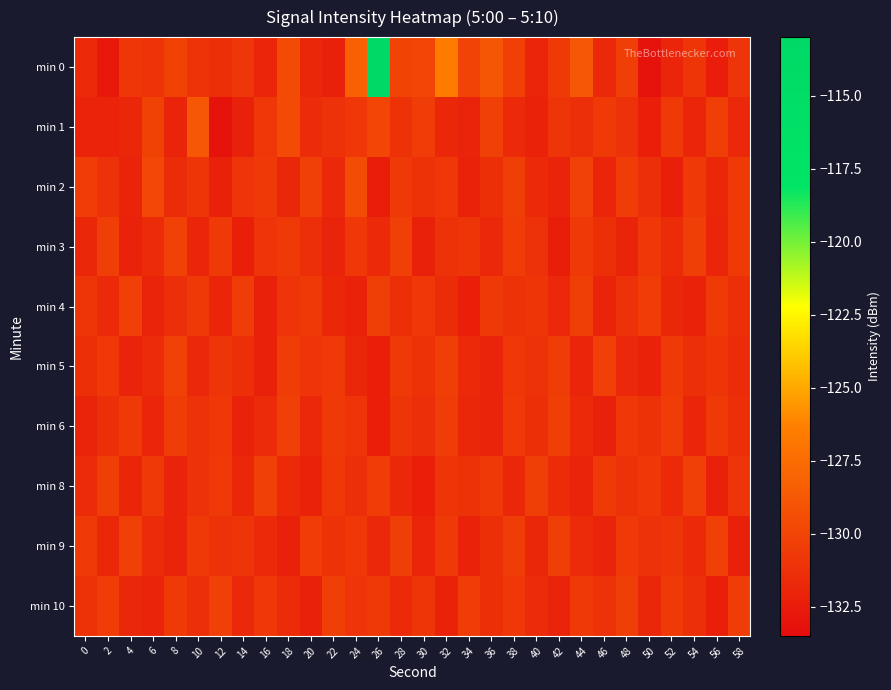

Rank the series at 10 from lowest to highest value.

min 3, min 5, min 10, min 6, min 8, min 0, min 2, min 4, min 9, min 1